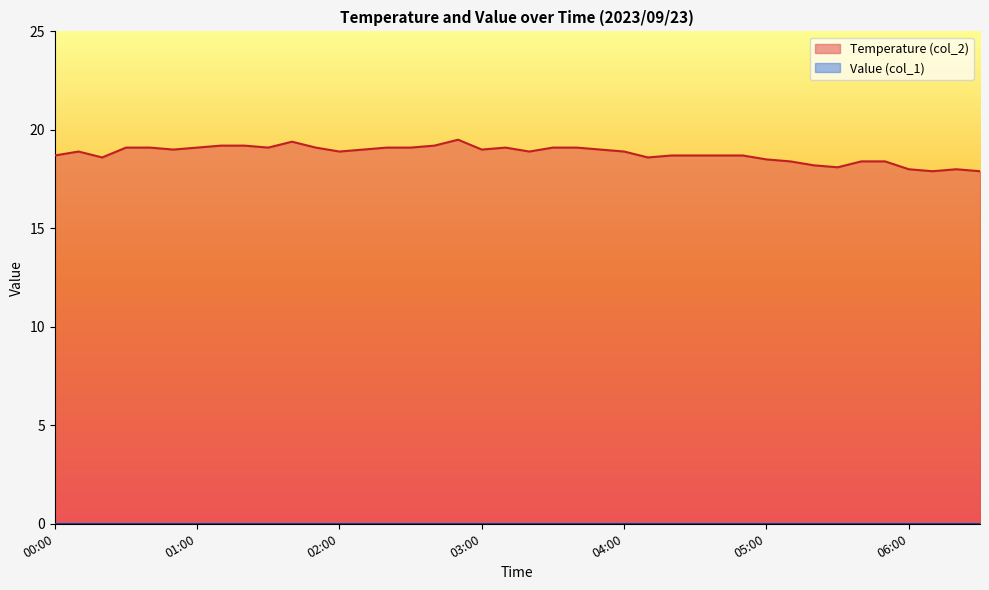

Approximately how many times larger is the value at 06:30 compared to 01:40?

0.9